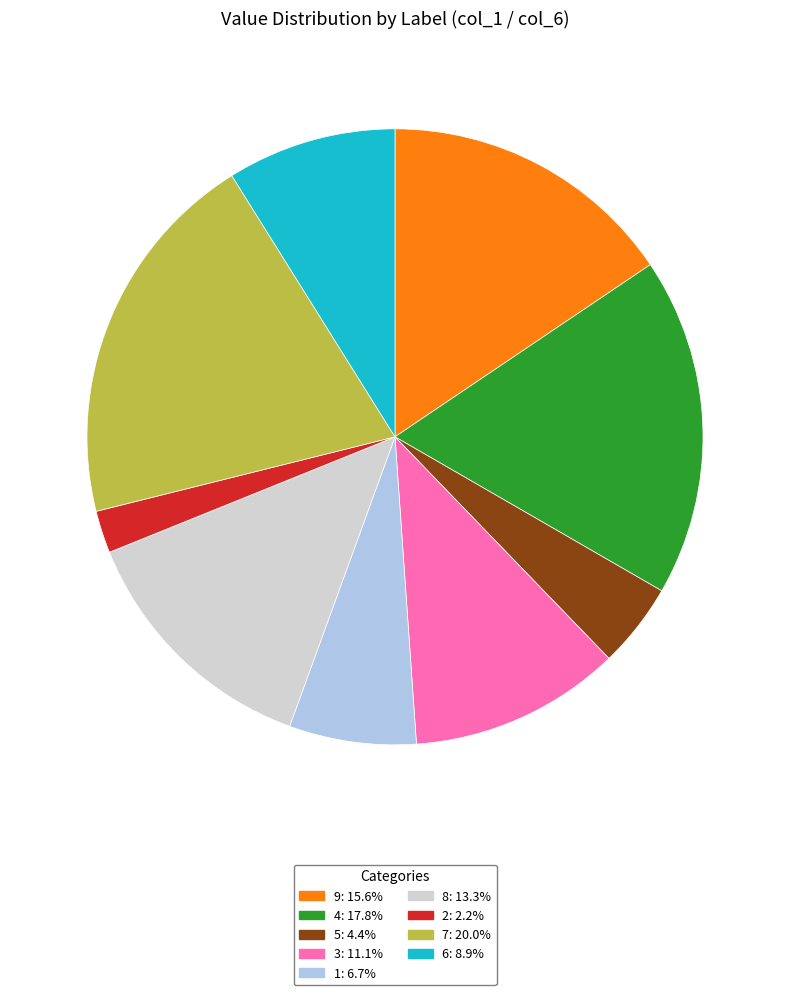

Between 6 and 5, which is larger?

6